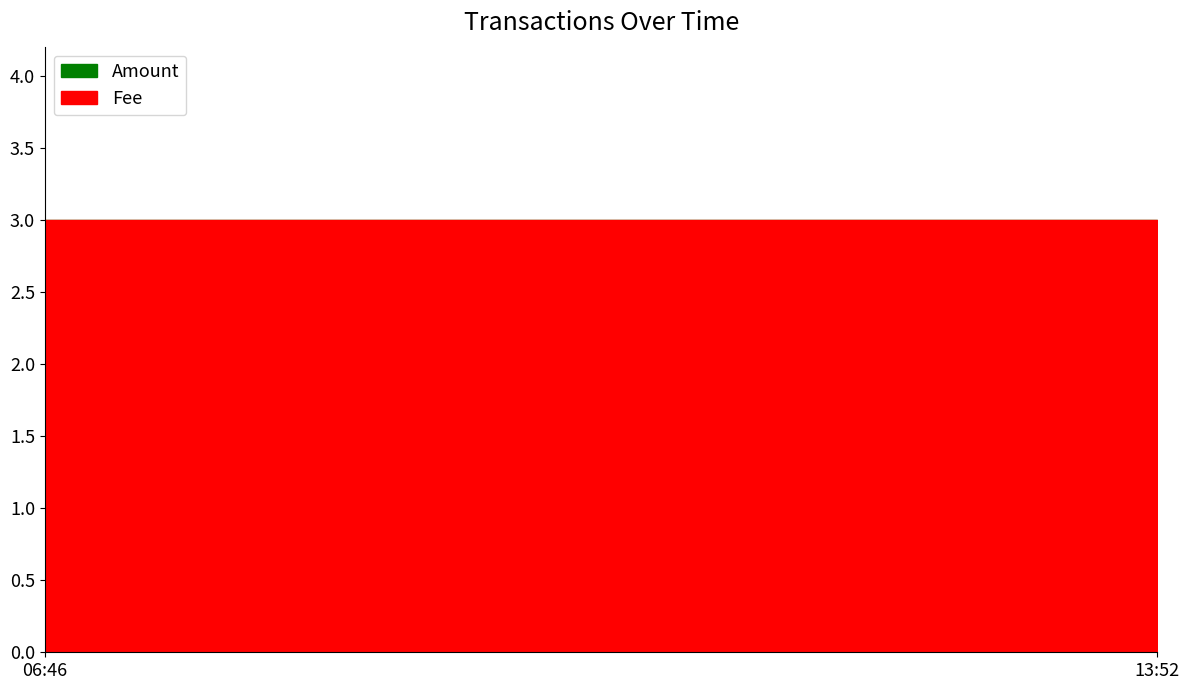

Rank the series by their average value, from highest to lowest.

Amount, Fee